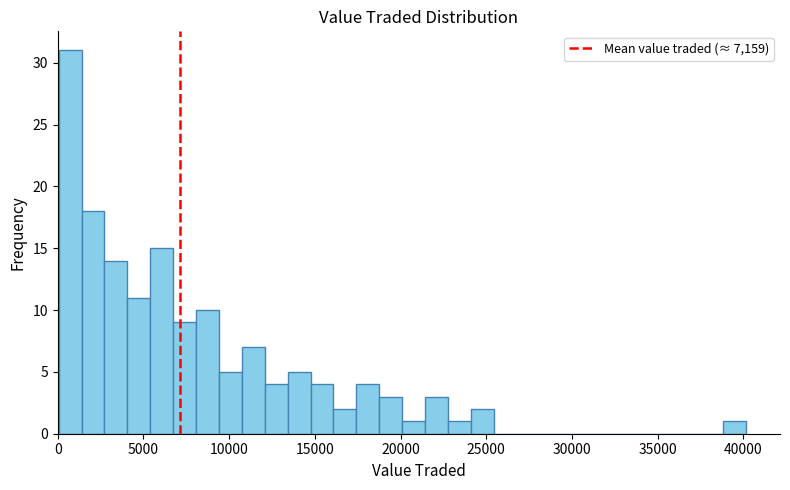

Around what value on the x-axis is the tallest bar? Give the approximate position of its centre, as read against the axis.

500